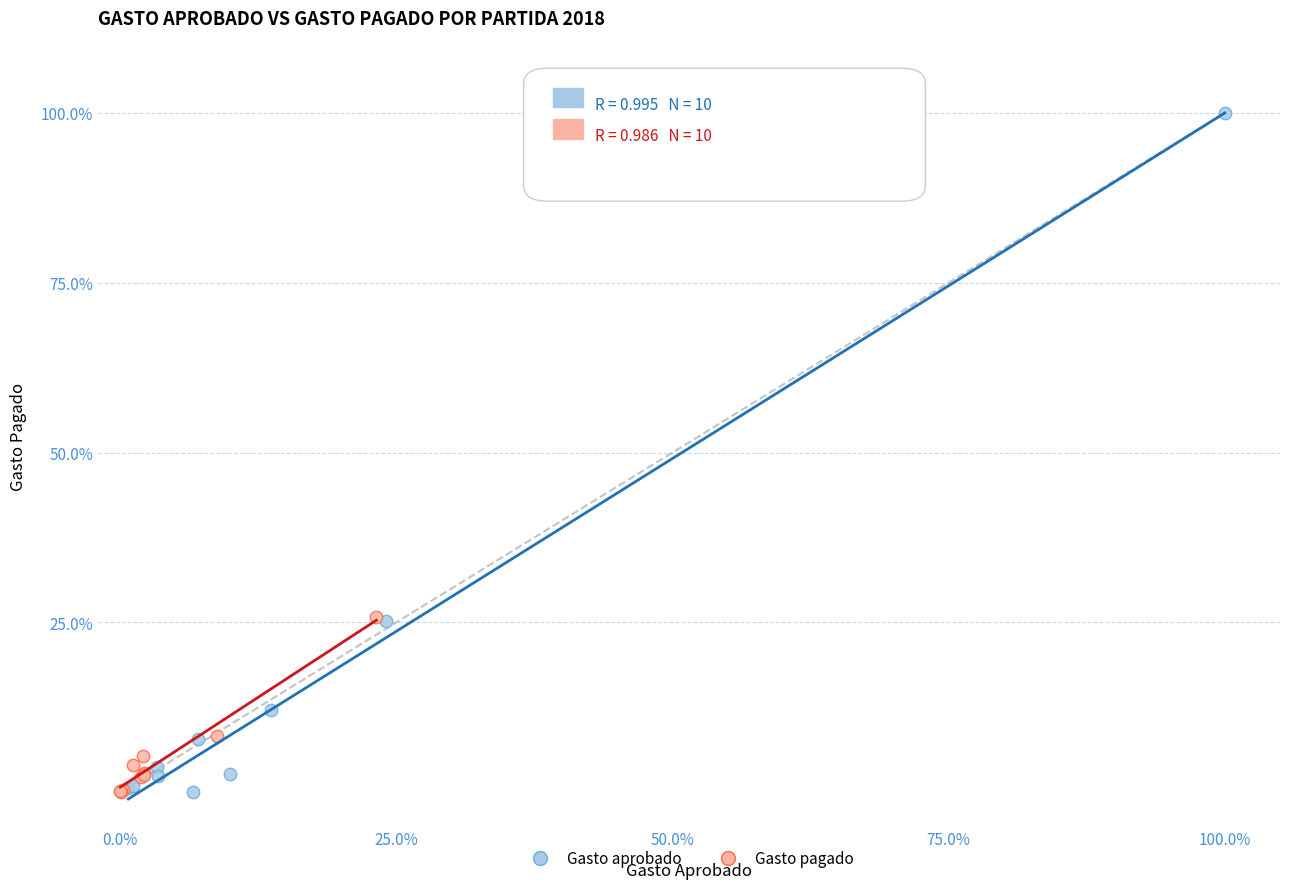

Which series has the widest spread of Y values?

Gasto aprobado